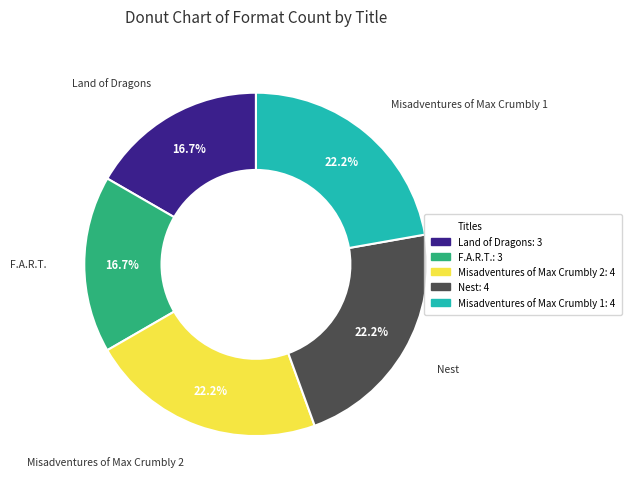

Does any single category account for the majority?

No